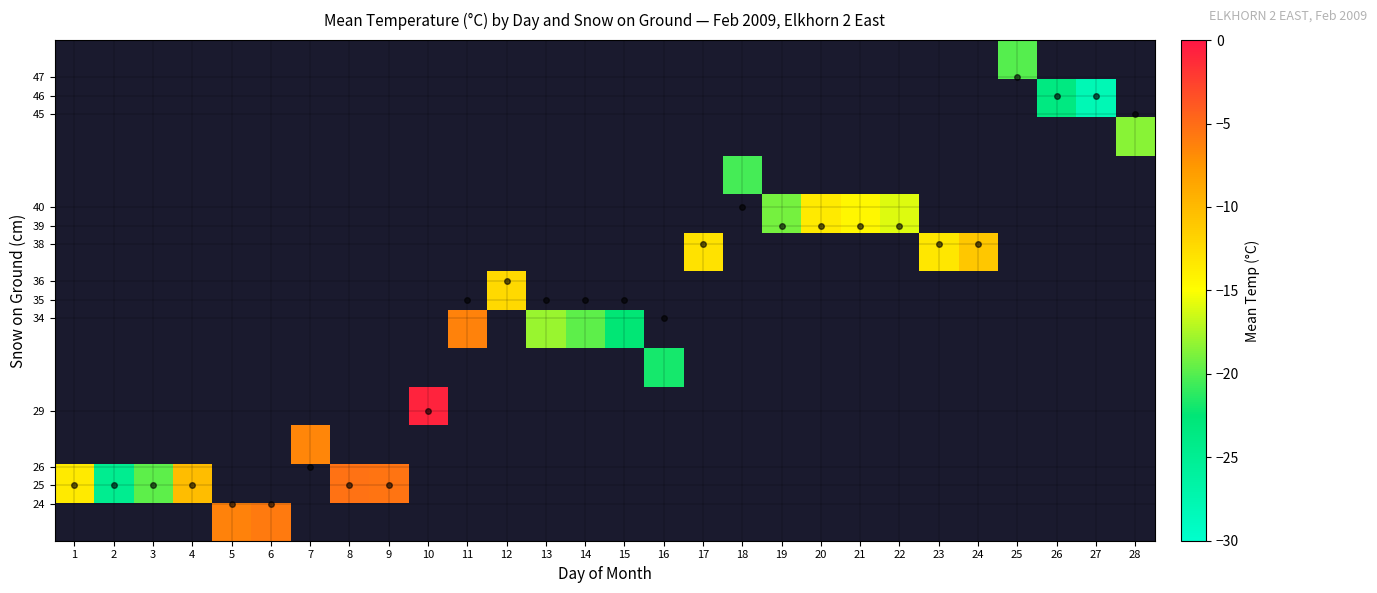

What is the difference between the row_7 values at 23 and 24?

2.3